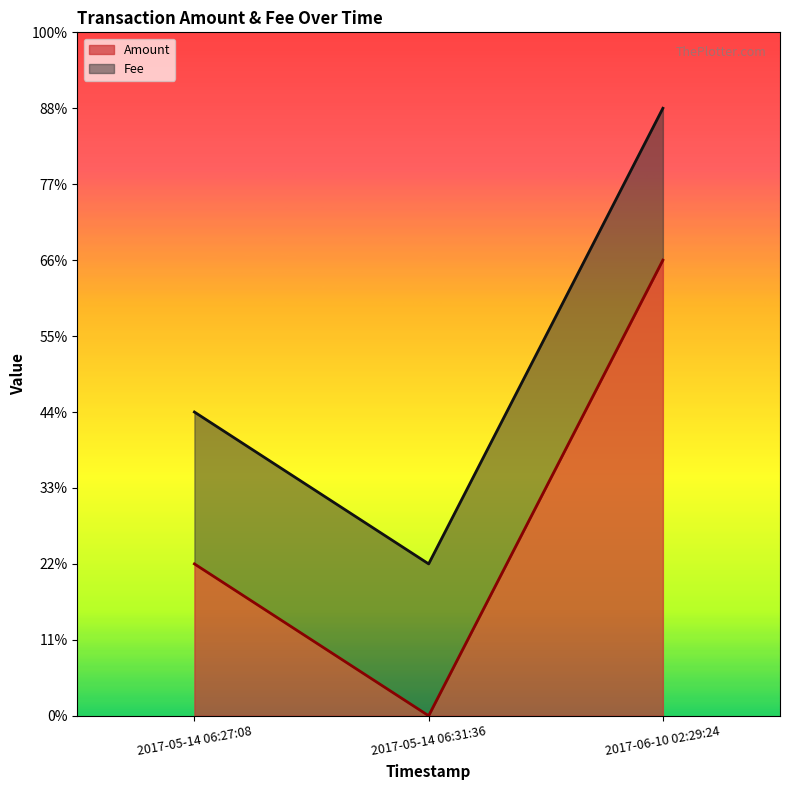

The value at 2017-05-14 06:27:08 is 1. True or false?

False